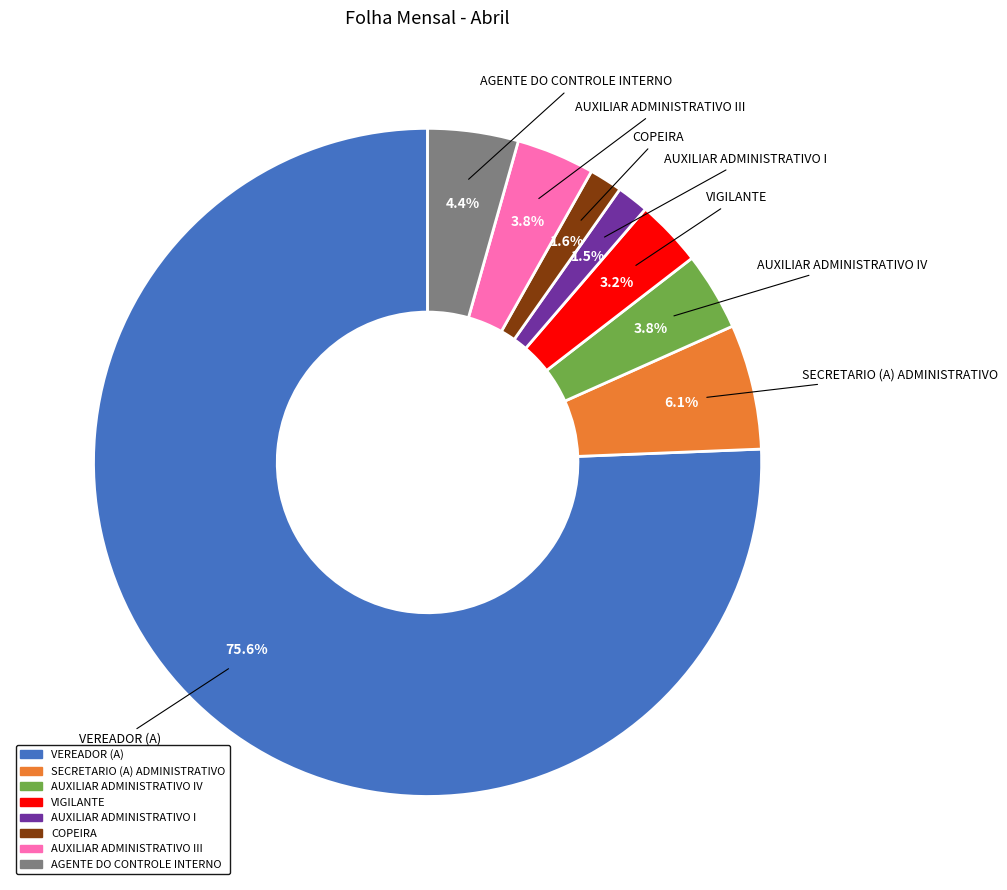

Between AGENTE DO CONTROLE INTERNO and VIGILANTE, which is larger?

AGENTE DO CONTROLE INTERNO